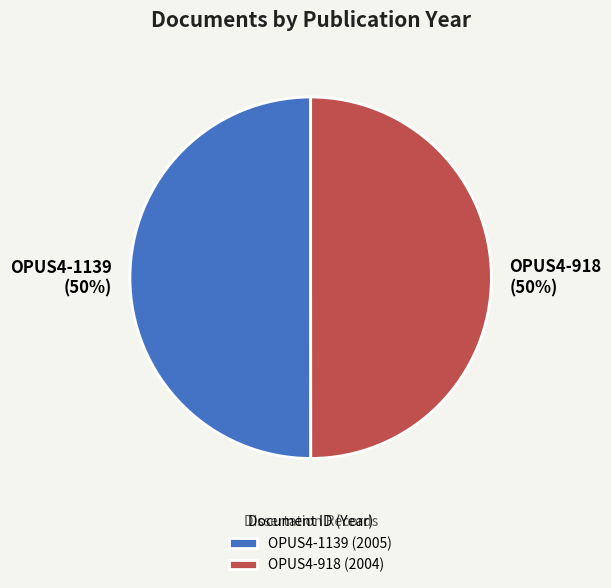

How many segments does this pie chart have?

2